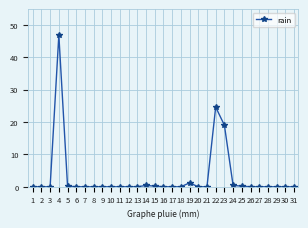

True or false: the data shows 30.9 at 23.

False